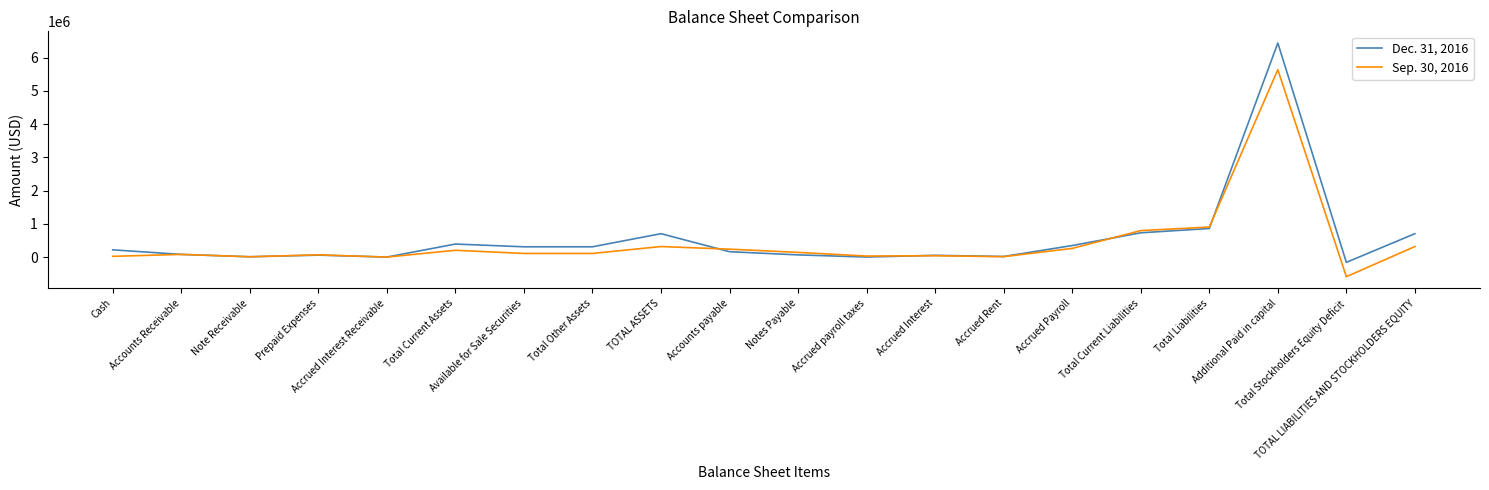

List the series in order of their peak value, highest first.

Dec. 31, 2016, Sep. 30, 2016